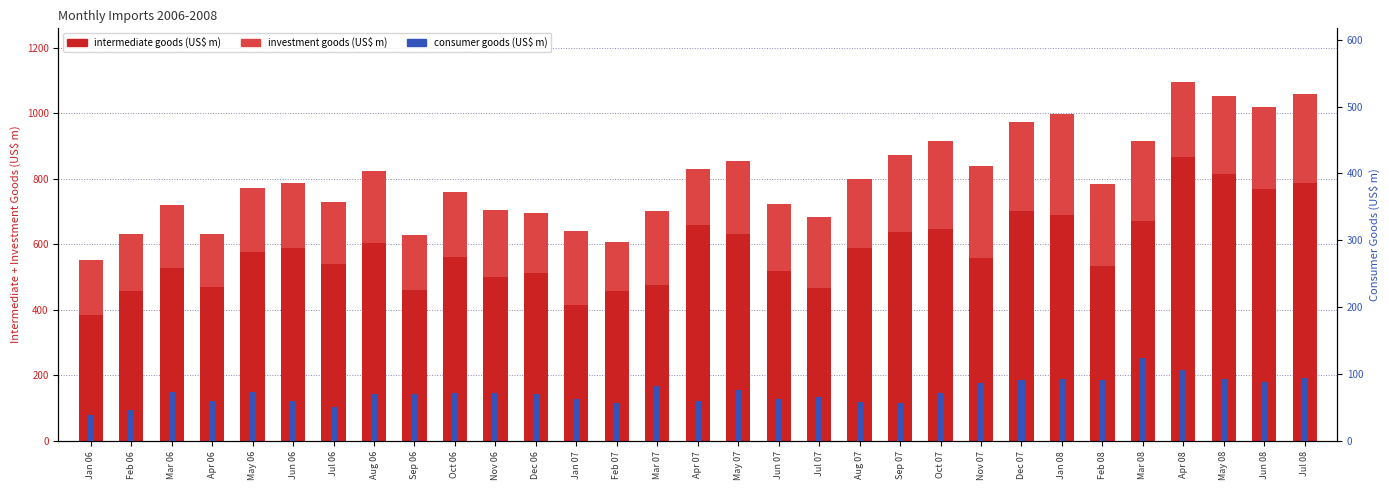

What is the approximate value of intermediate goods at Jan 07?

413.6